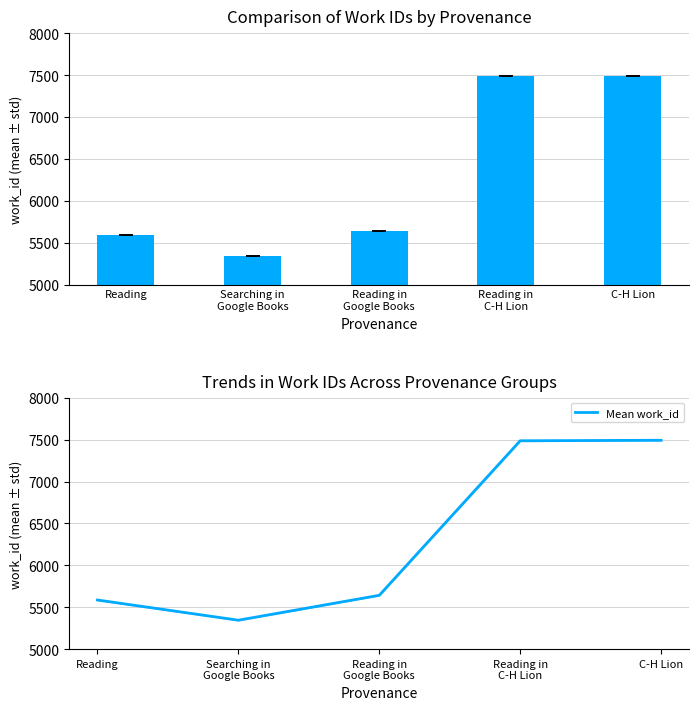

Are the bars horizontal?

No